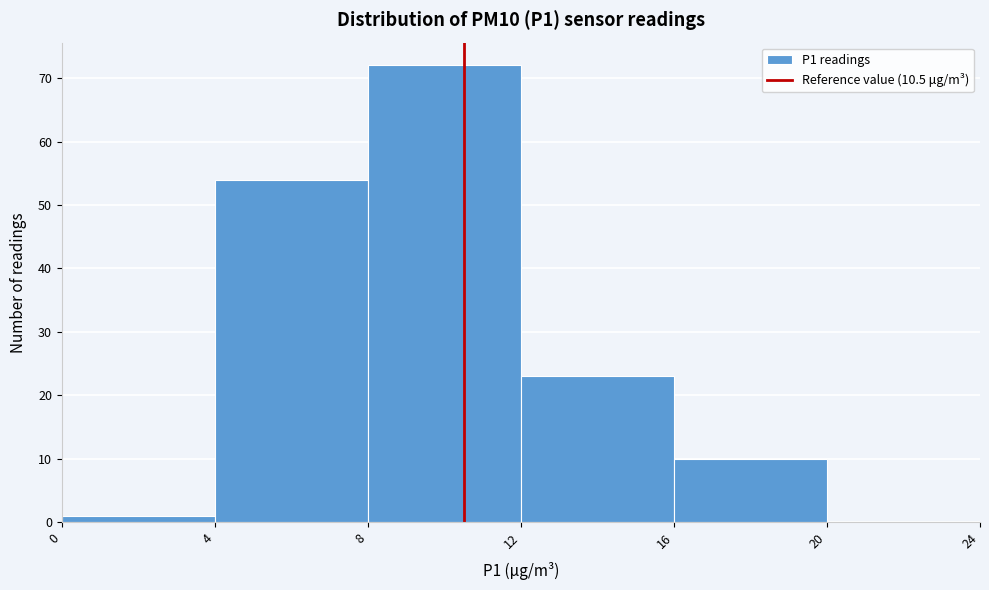

Reading left to right, transcribe this chart: for each bar, give the range it covers on the x-axis and its height. The values are not printed on the chart, so give them approximately, as read against the axis.

0 to 4: 1
4 to 8: 54
8 to 12: 72
12 to 16: 23
16 to 20: 10